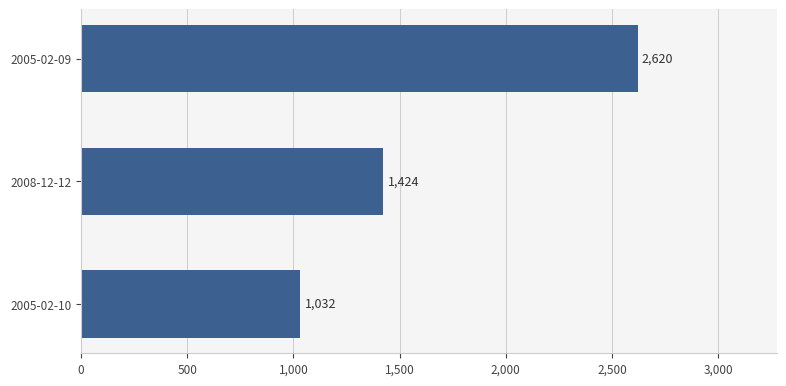

What is the label of the 1st bar from the bottom?

2005-02-10